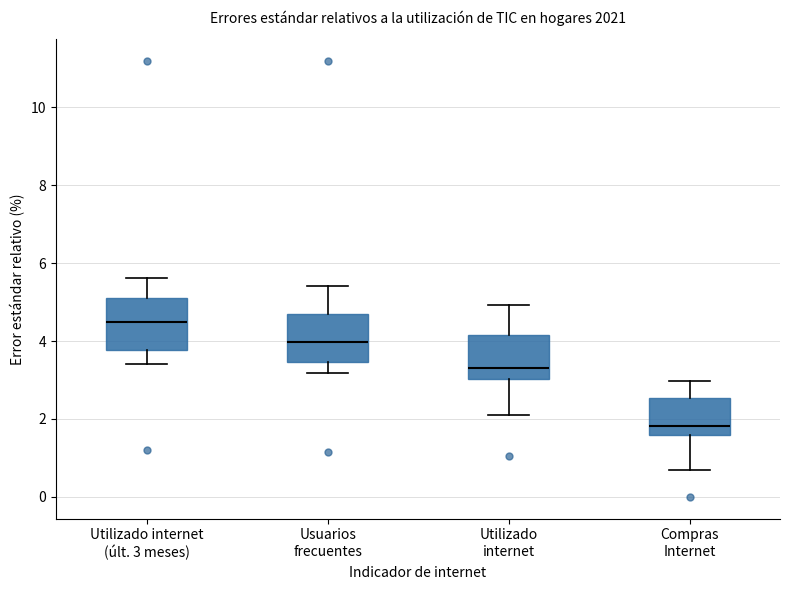

Where does the median line of the box for Usuarios frecuentes sit on the y-axis? The values are not printed on the chart, so give them approximately, as read against the axis.

4.0